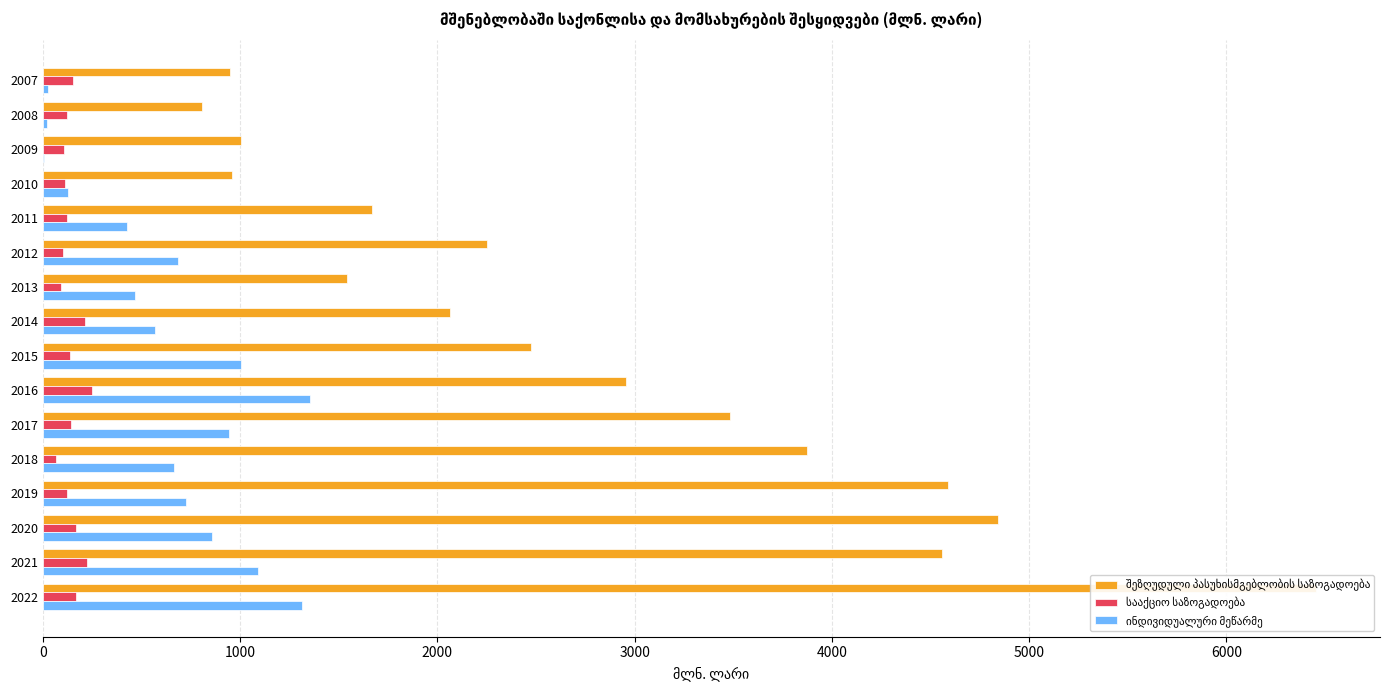

What is the average value of the ინდივიდუალური მეწარმე series?

642.7